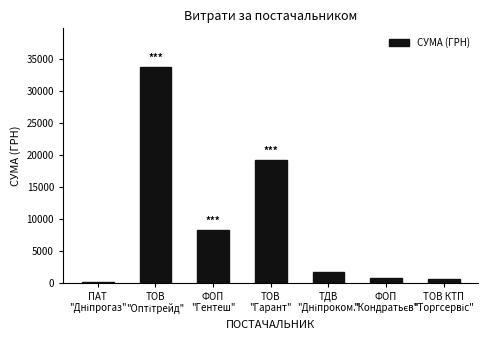

What is the sum of all values?

64300.1